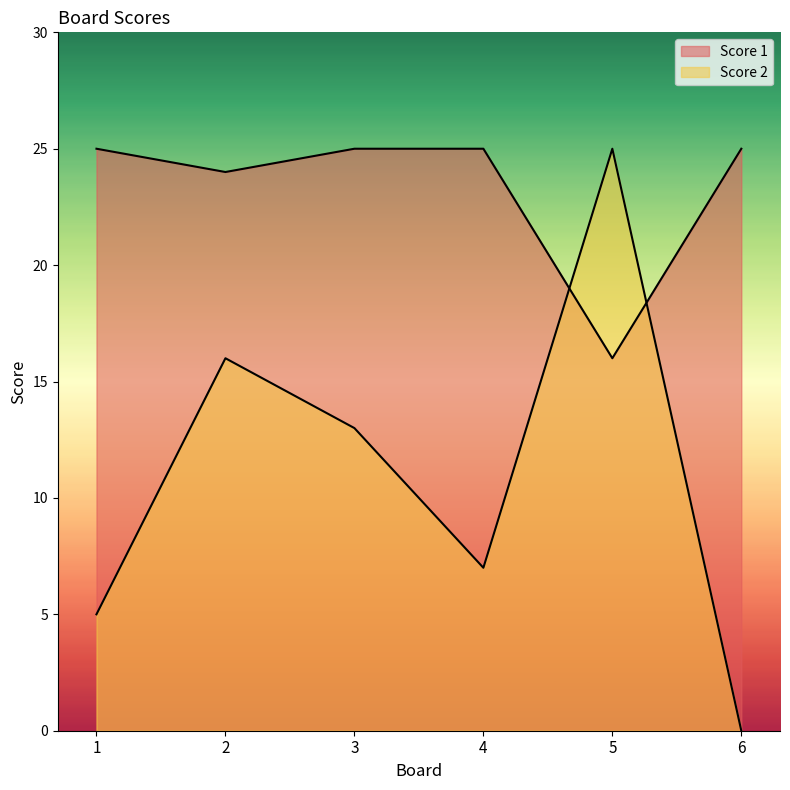

How many times do Score 1 and Score 2 cross each other?

2